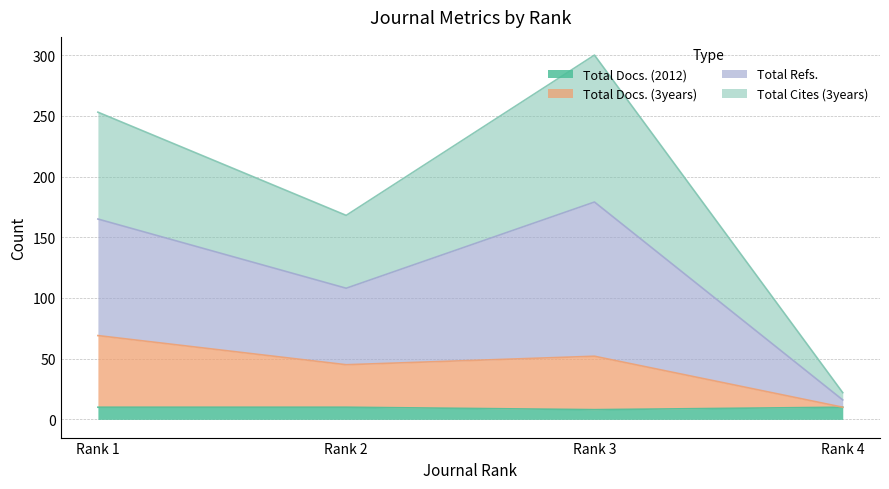

What is the highest value of the Total Docs. (2012) series?

10